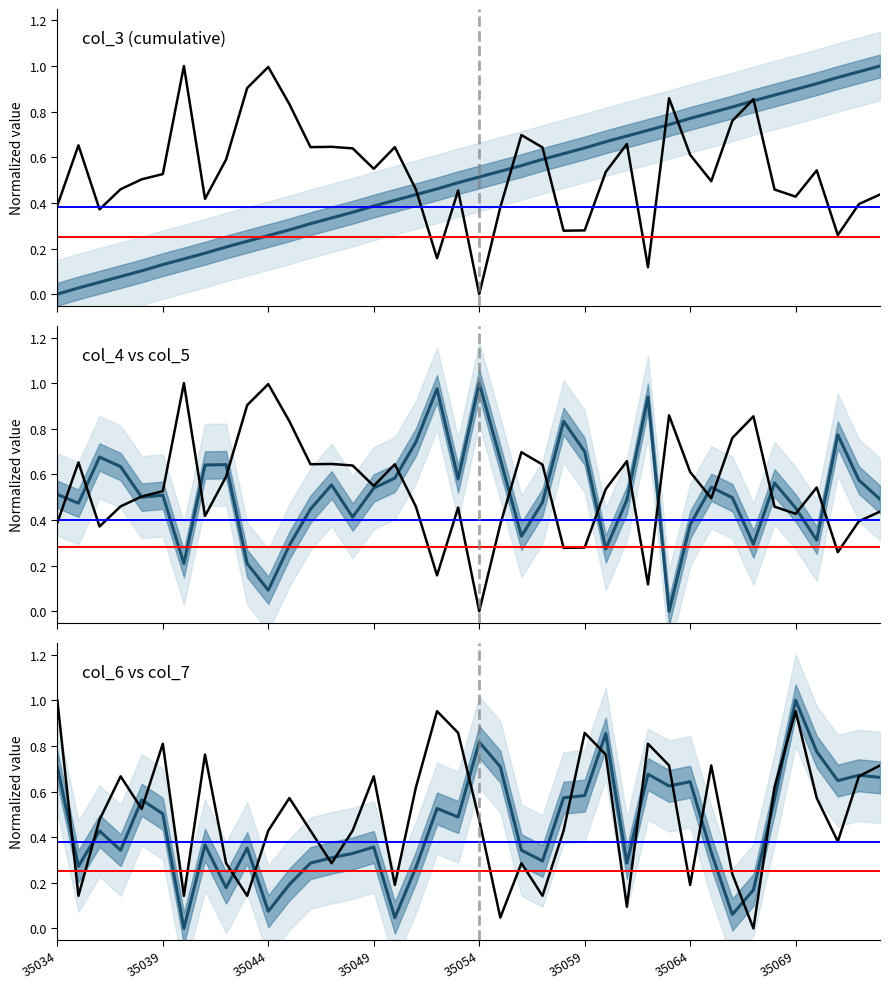

At which label is col_6 closest to 0?

35040